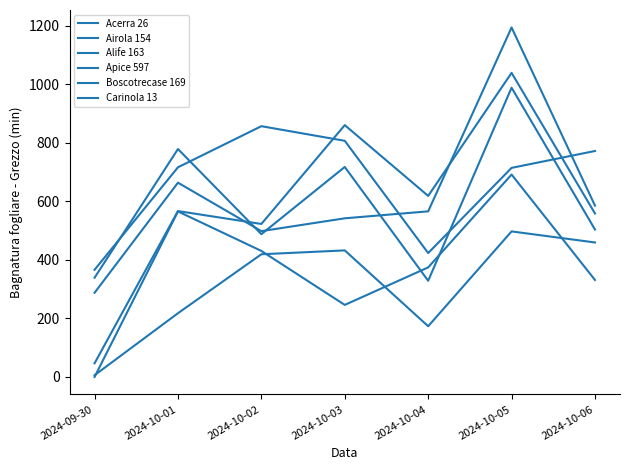

Where does the Apice 597 series first go above 419?

2024-10-02